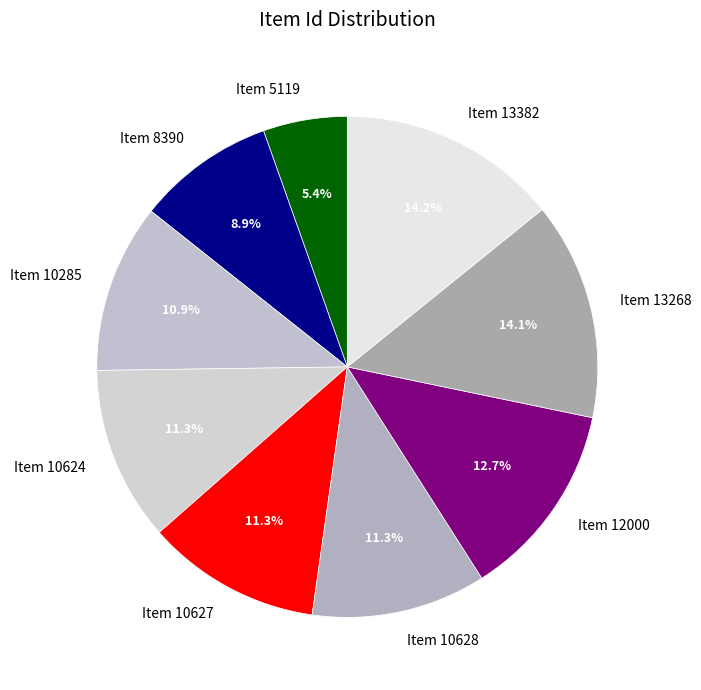

True or false: Item 8390 accounts for 1% of the total.

False